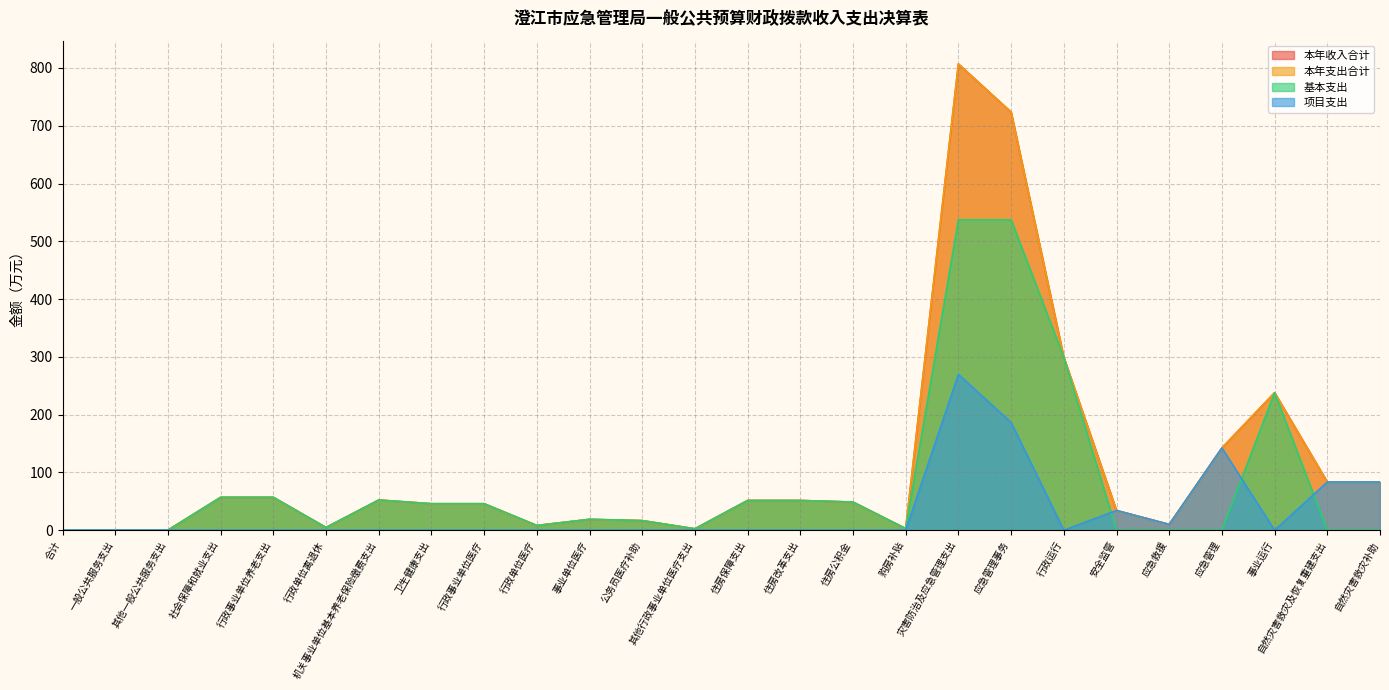

The value of 项目支出 at 住房公积金 is 173.3. True or false?

False